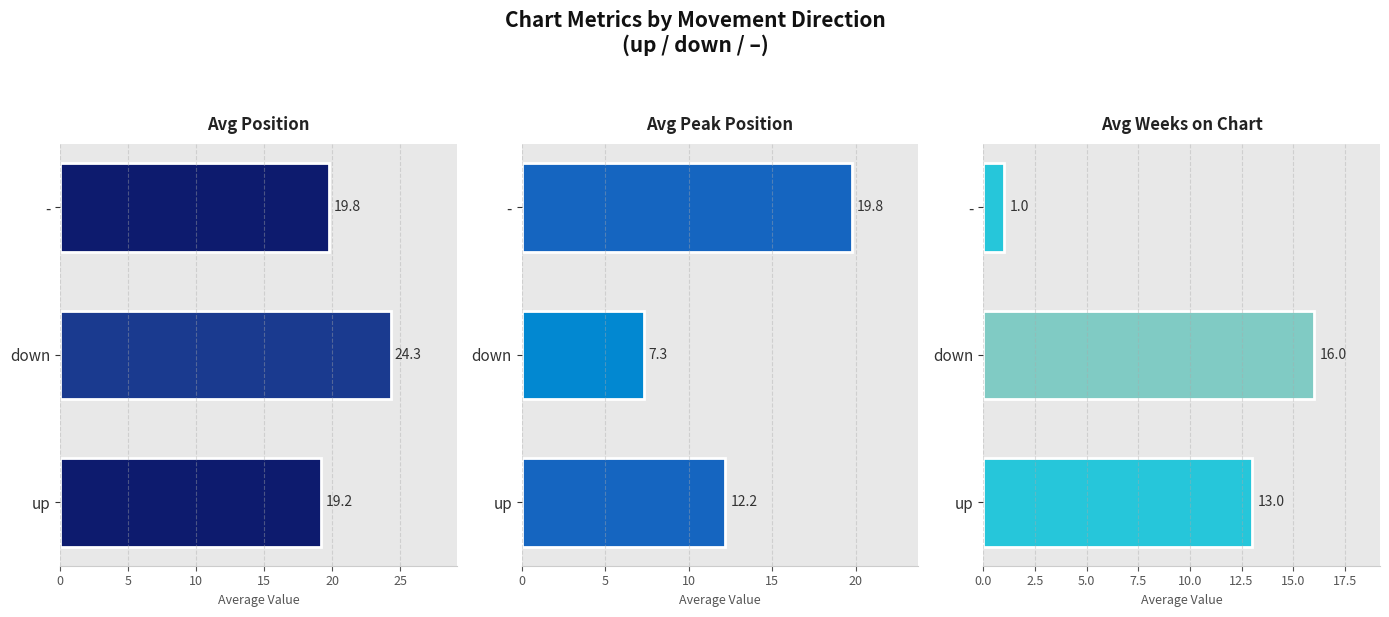

Rank the series at - from highest to lowest value.

Avg Position, Avg Peak Position, Avg Weeks on Chart